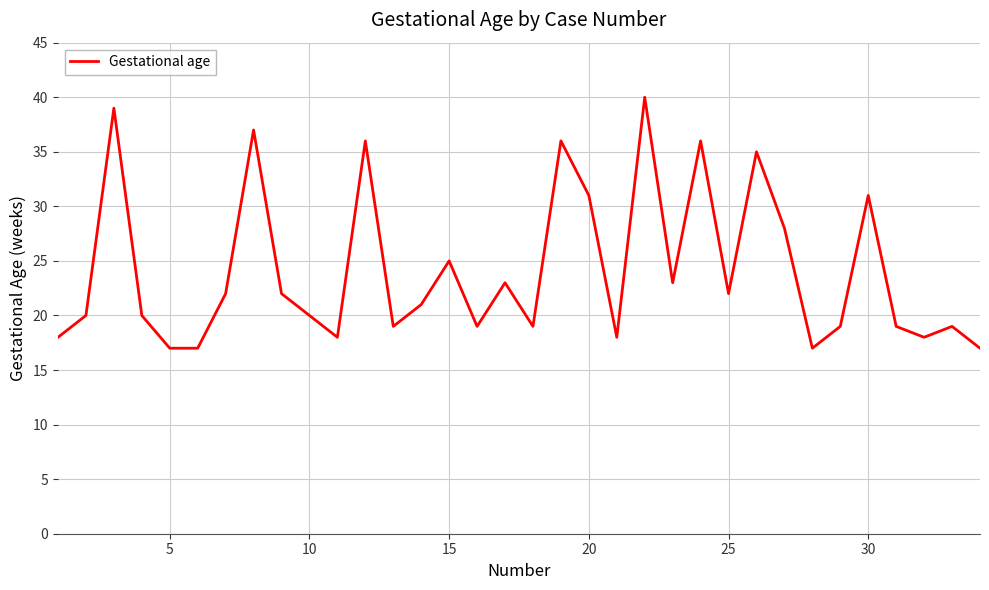

What is the smallest value displayed?

17